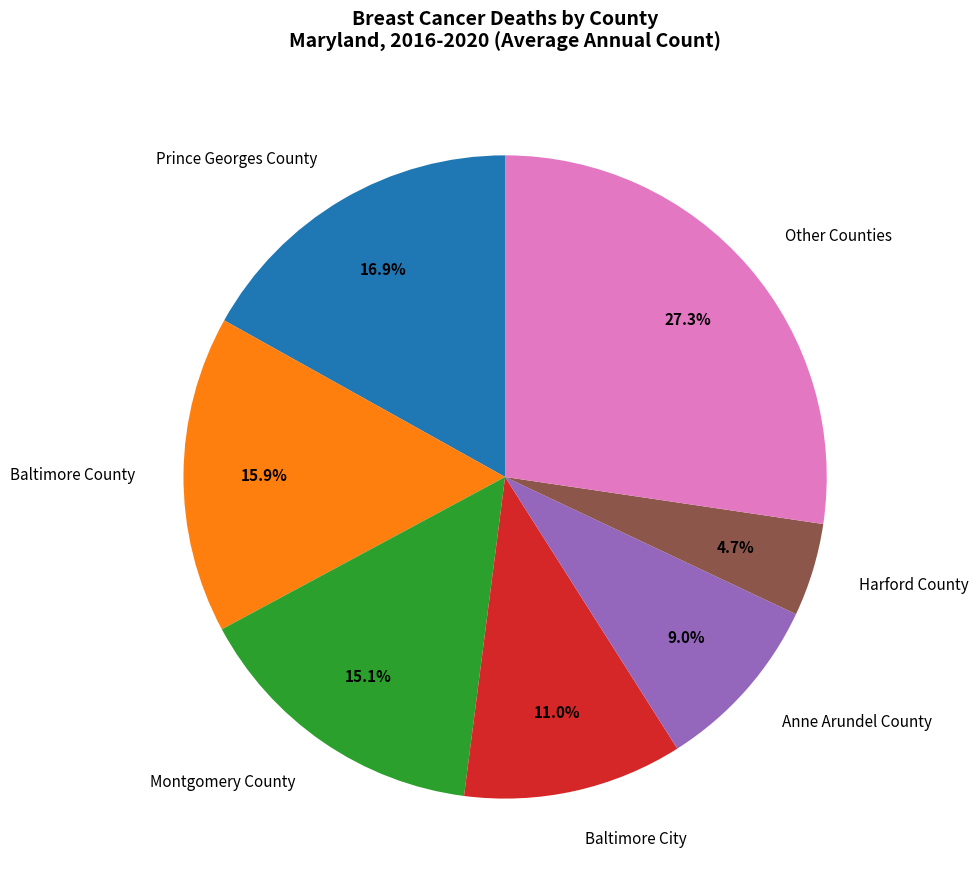

Is there any slice that represents more than half of the pie?

No